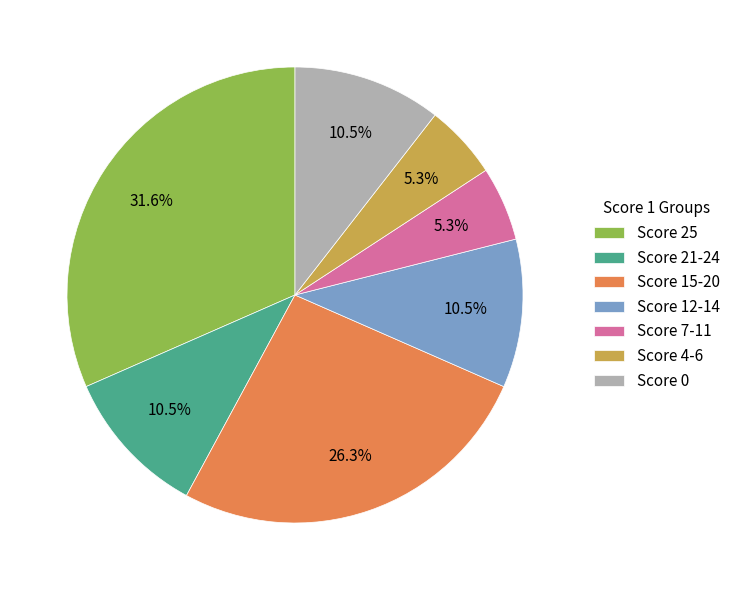

Does any single category account for the majority?

No